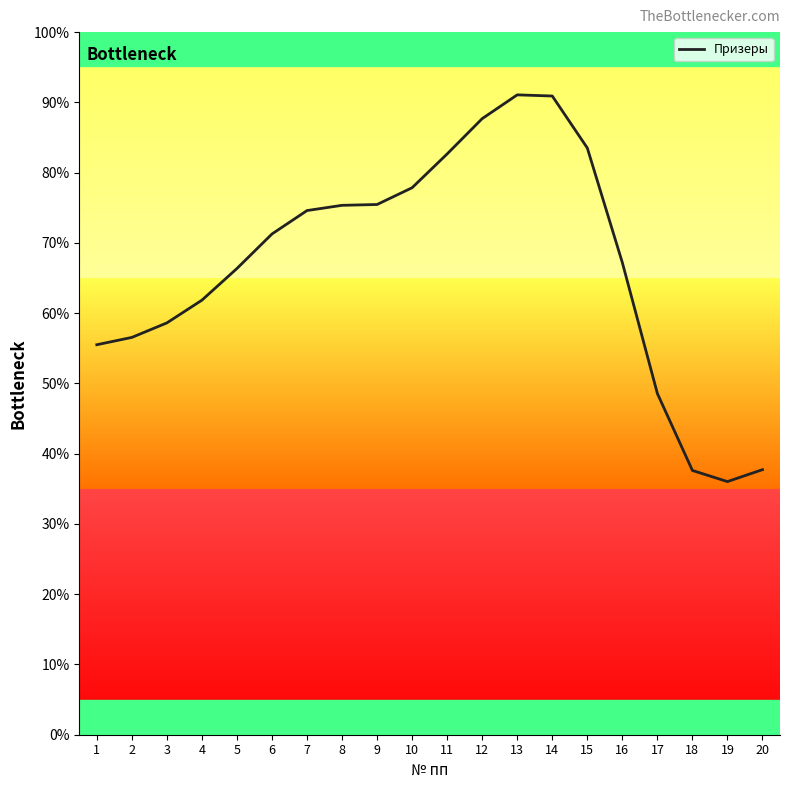

What is the sum of all values?

1336.4